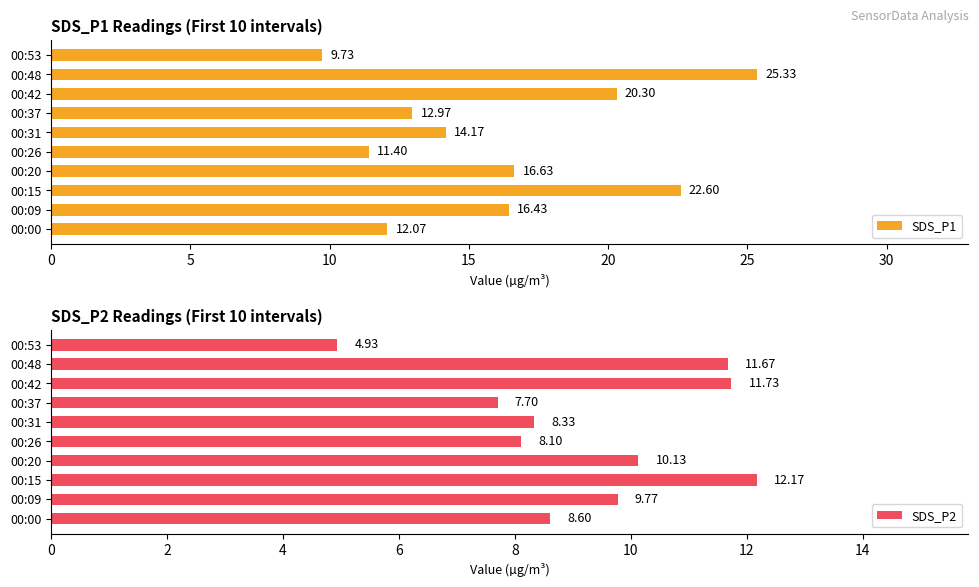

At which label does SDS_P1 reach its minimum?

00:53